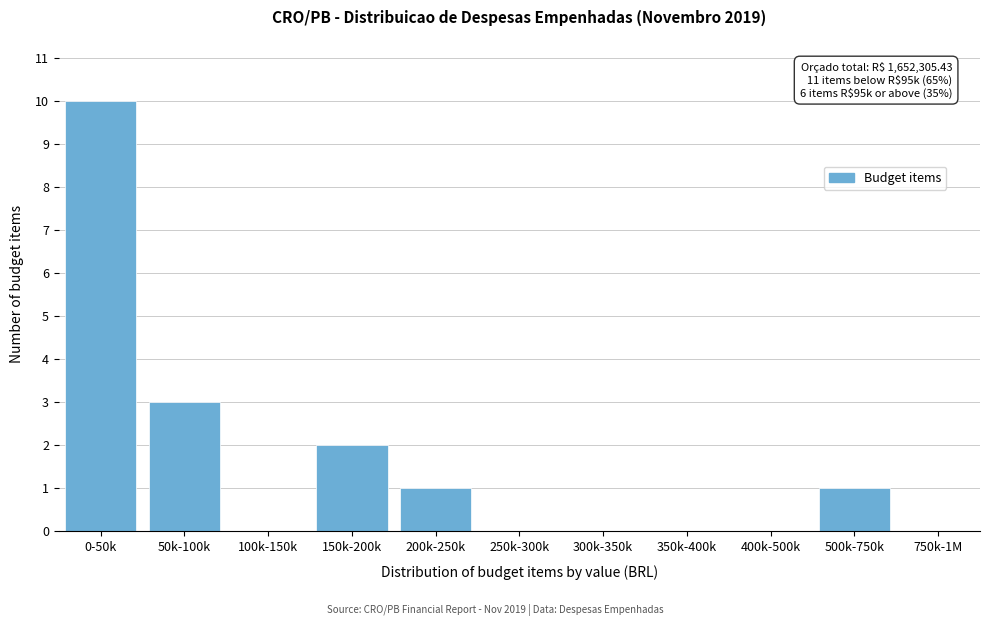

Reading right to left, extract all data points from this chart.

750k-1M=0	500k-750k=1	400k-500k=0	350k-400k=0	300k-350k=0	250k-300k=0	200k-250k=1	150k-200k=2	100k-150k=0	50k-100k=3	0-50k=10